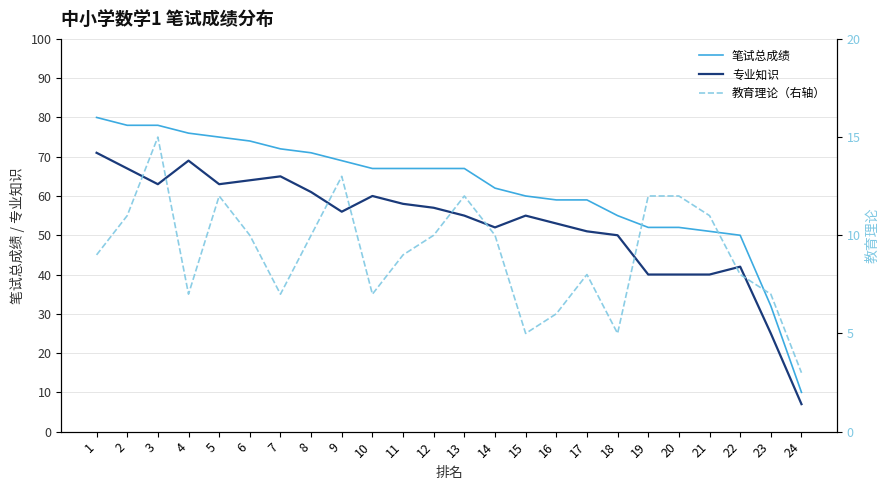

Reading left to right, list all the values displayed in this chart.

笔试总成绩: 80	78	78	76	75	74	72	71	69	67	67	67	67	62	60	59	59	55	52	52	51	50	32	10
专业知识: 71	67	63	69	63	64	65	61	56	60	58	57	55	52	55	53	51	50	40	40	40	42	25	7
教育理论（右轴）: 9	11	15	7	12	10	7	10	13	7	9	10	12	10	5	6	8	5	12	12	11	8	7	3